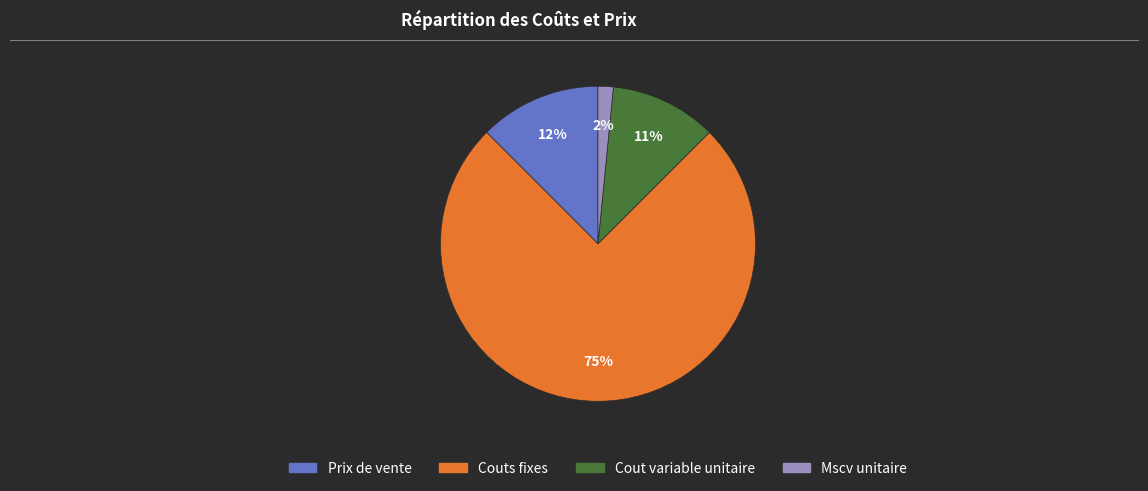

To the nearest percent, what percentage of the pie is Cout variable unitaire?

11%